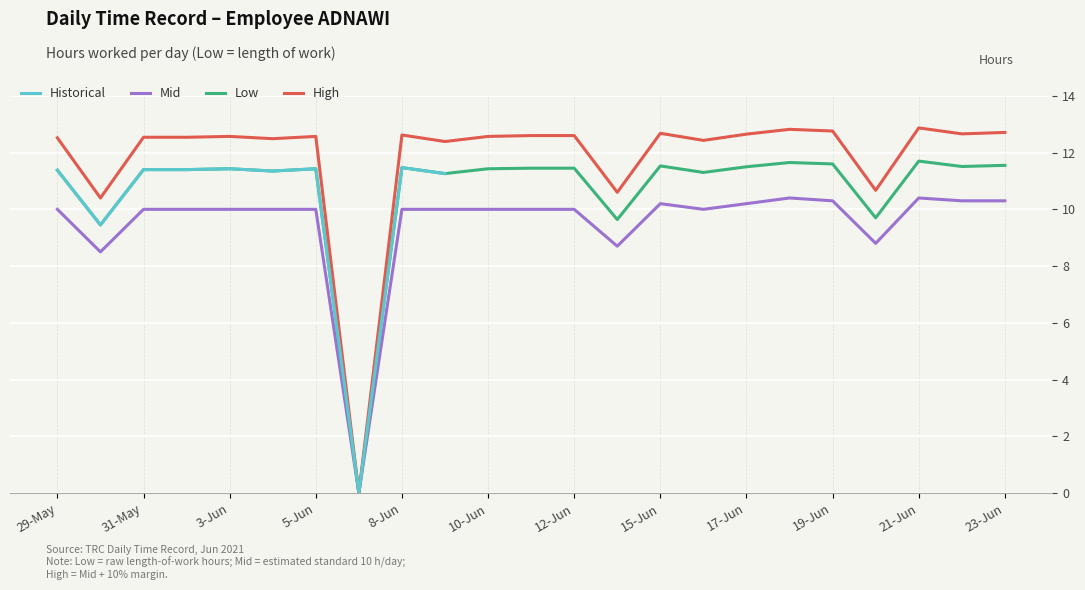

What is the average value?

10.7